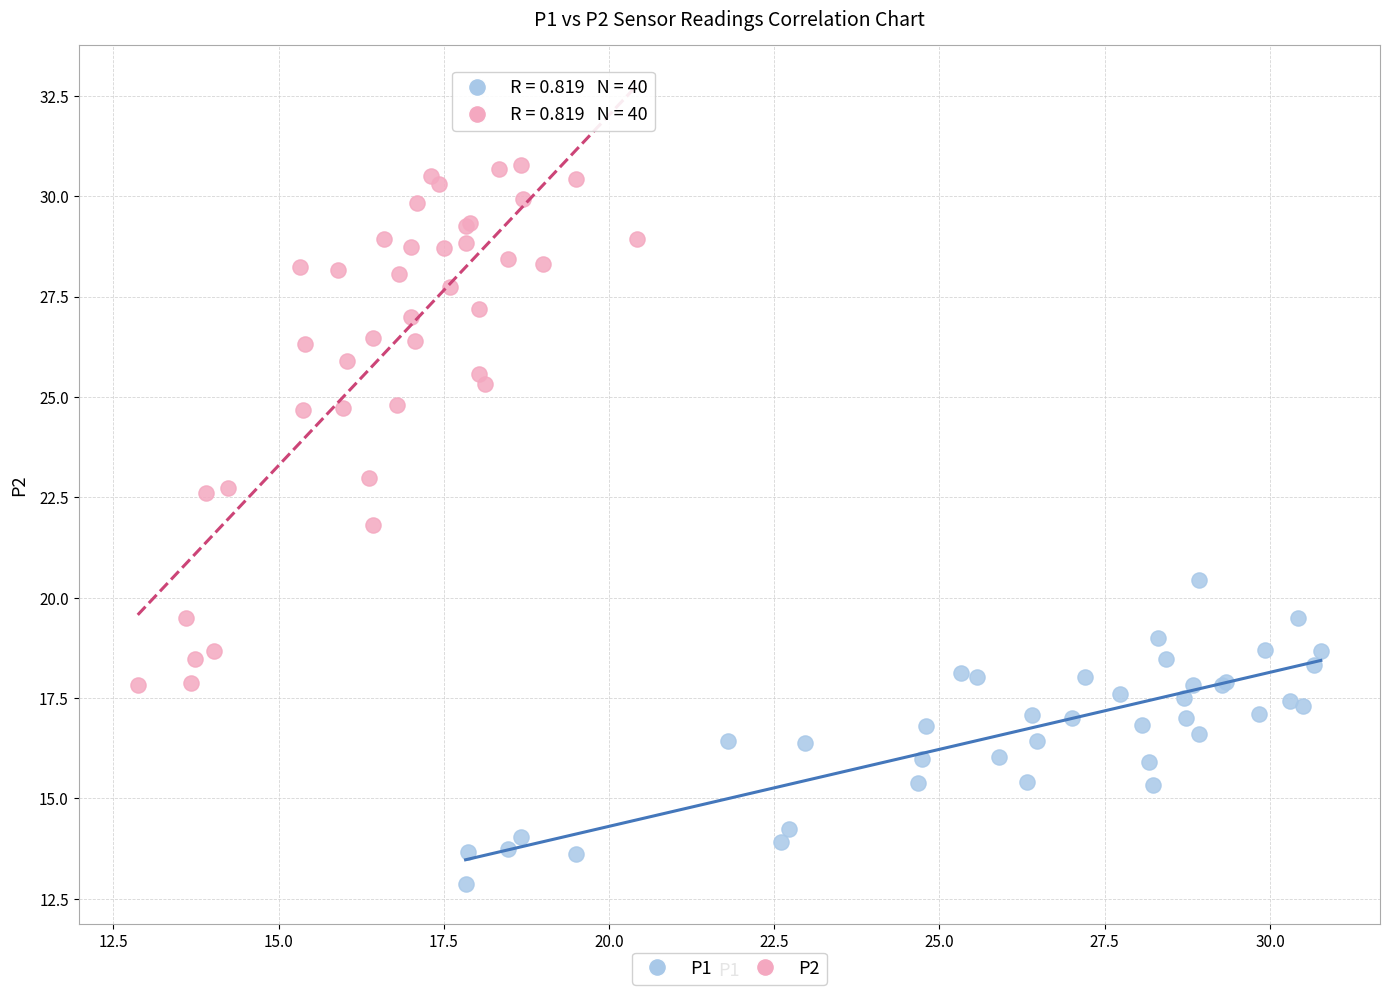

Which series has the largest Y range (max minus min)?

P2